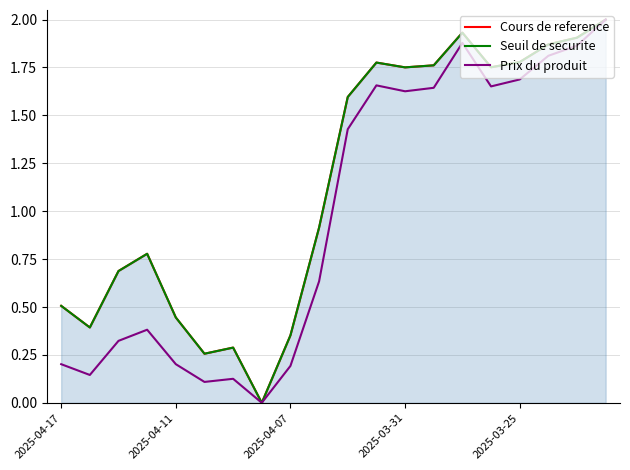

What is the maximum value shown in the chart?

2.0